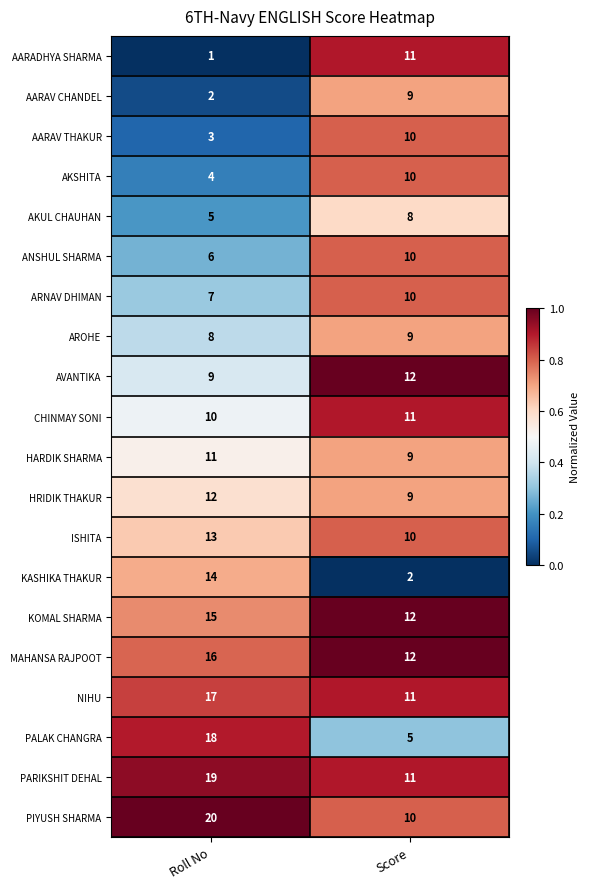

At which category is the sum across all series the highest?

Roll No